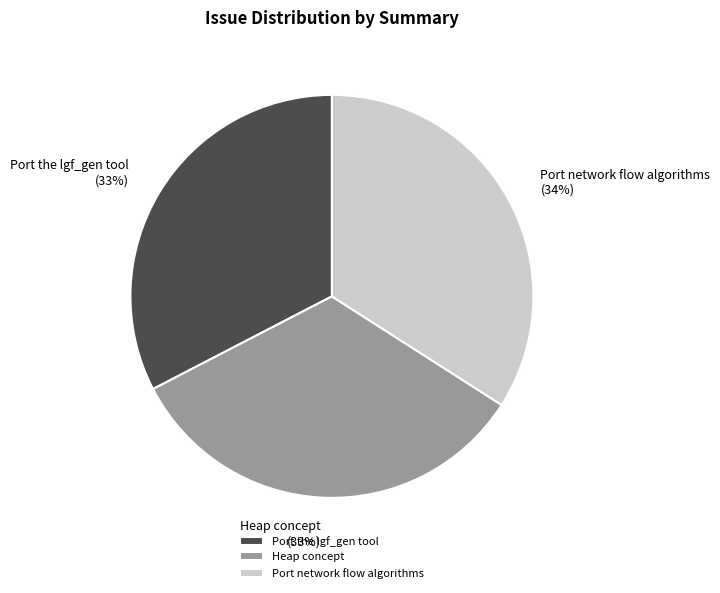

Between Heap concept and Port network flow algorithms, which is larger?

Port network flow algorithms